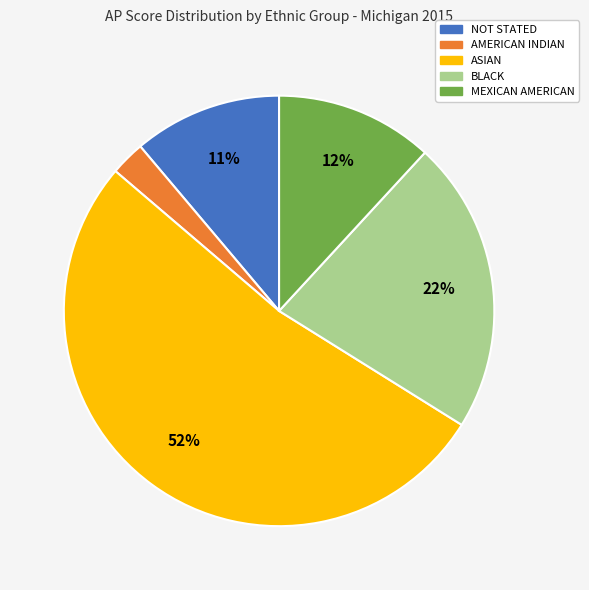

To the nearest percent, what is the combined percentage of BLACK and ASIAN?

74%